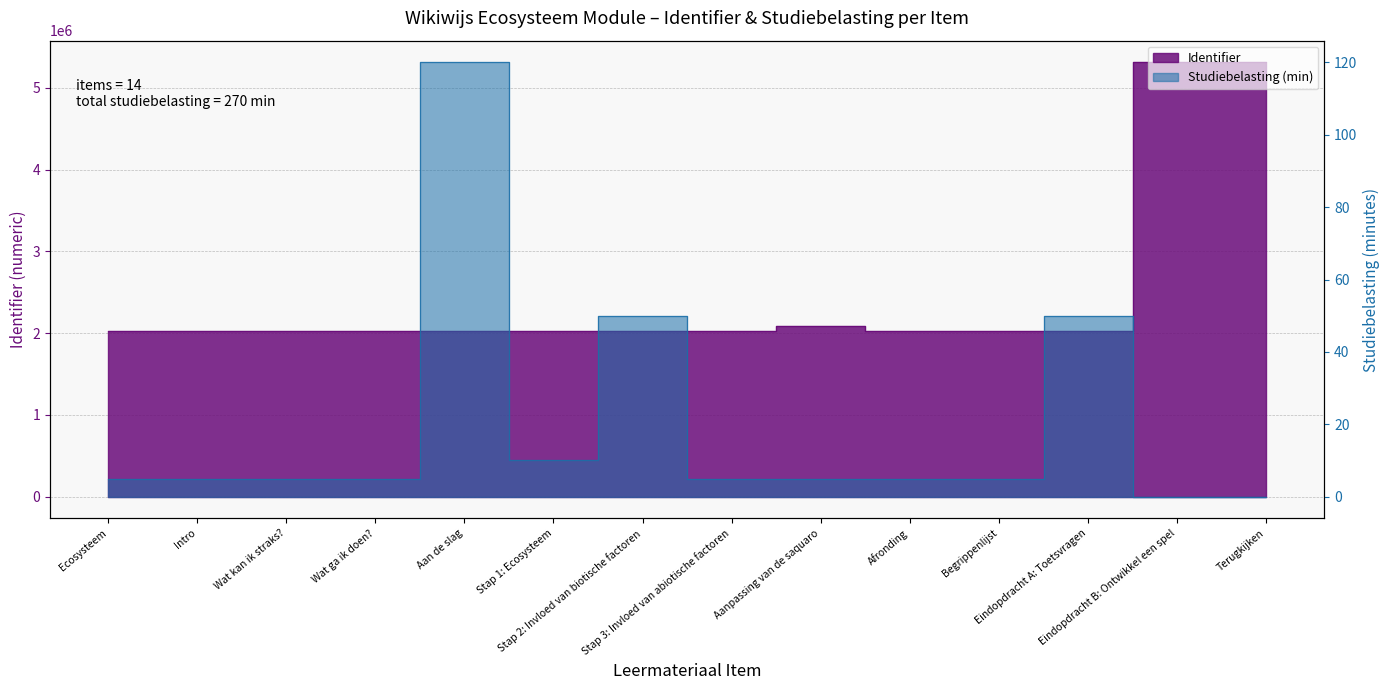

Reading left to right, transcribe all the data shown in this chart.

Ecosysteem=2030818	Intro=2030819	Wat kan ik straks?=2030824	Wat ga ik doen?=2030826	Aan de slag=2030828	Stap 1: Ecosysteem=2030829	Stap 2: Invloed van biotische factoren=2030831	Stap 3: Invloed van abiotische factoren=2030833	Aanpassing van de saquaro=2081402	Afronding=2030837	Begrippenlijst=2030838	Eindopdracht A: Toetsvragen=2030835	Eindopdracht B: Ontwikkel een spel=5310919	Terugkijken=5310921